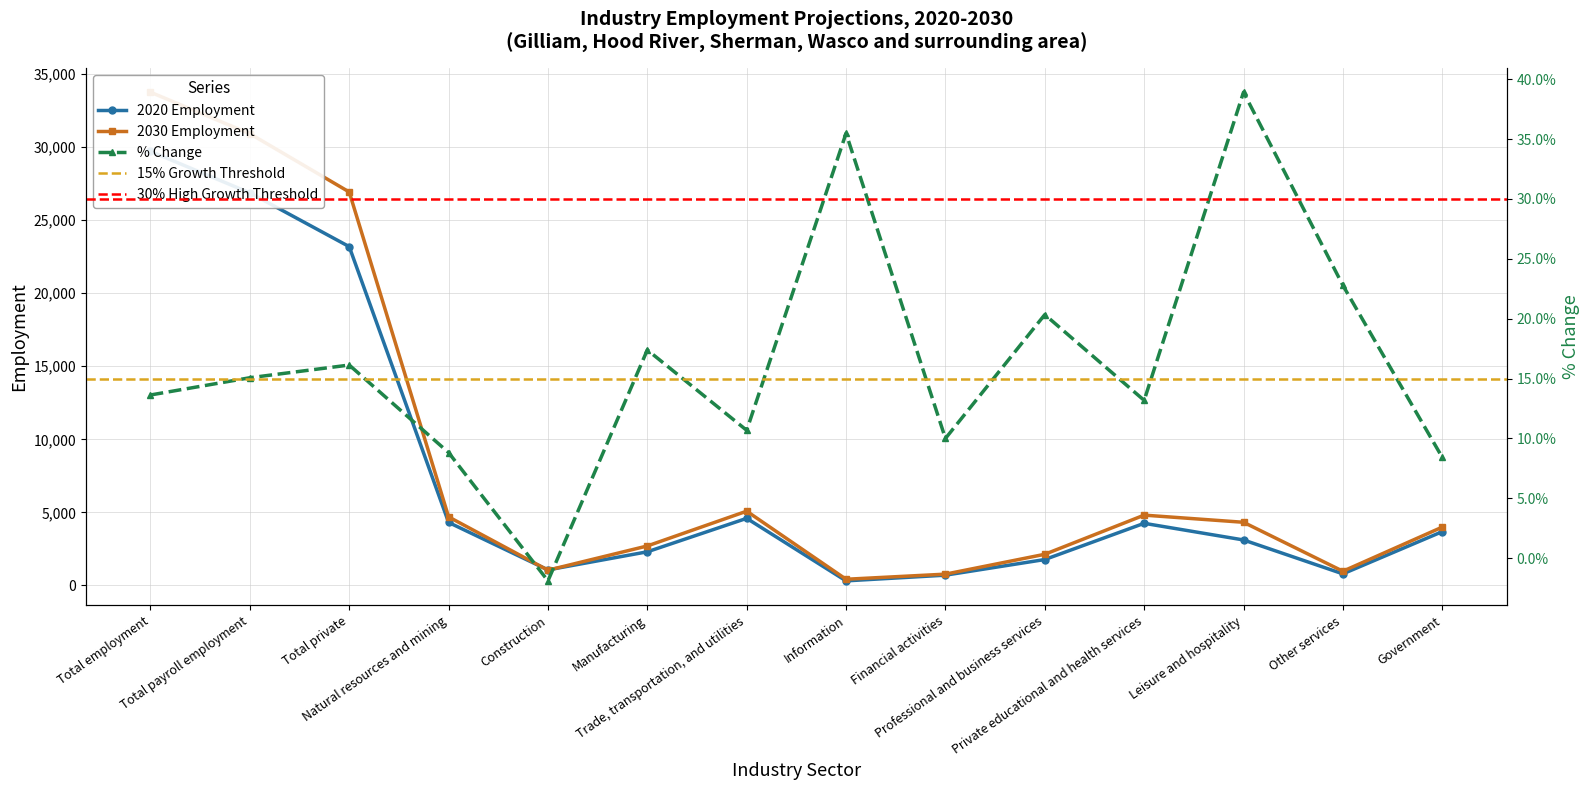

At which category does 2020 Employment reach its first local valley?

Construction